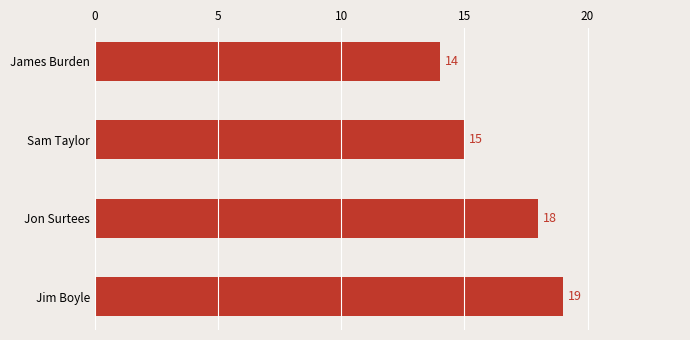

What is the label of the 3rd bar from the bottom?

Sam Taylor